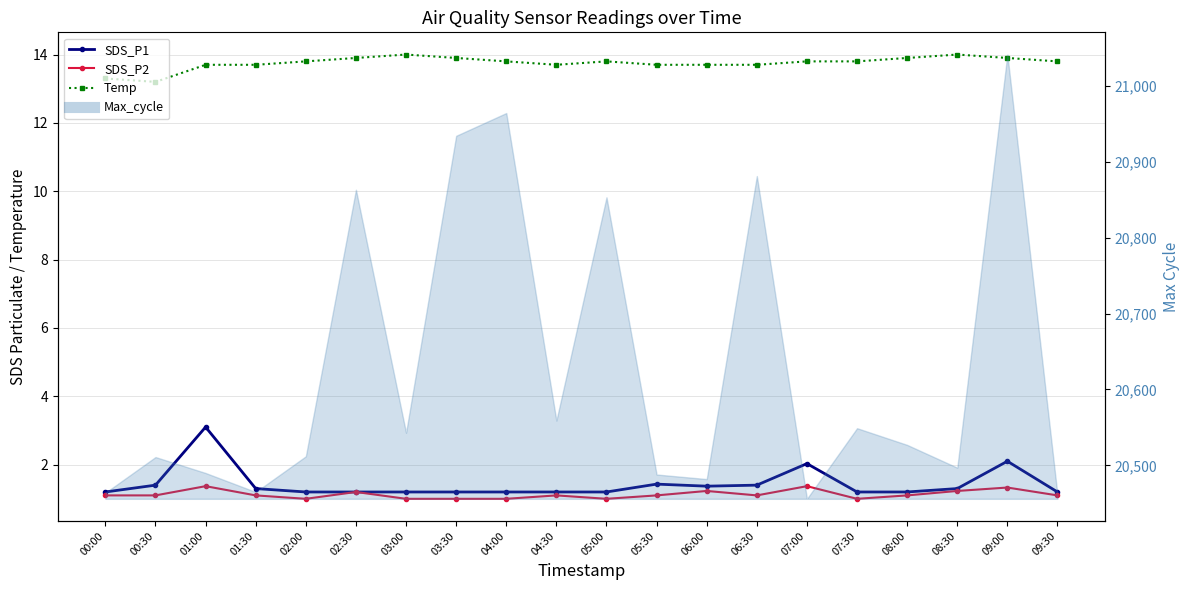

What is the label of the 15th point from the left?

07:00